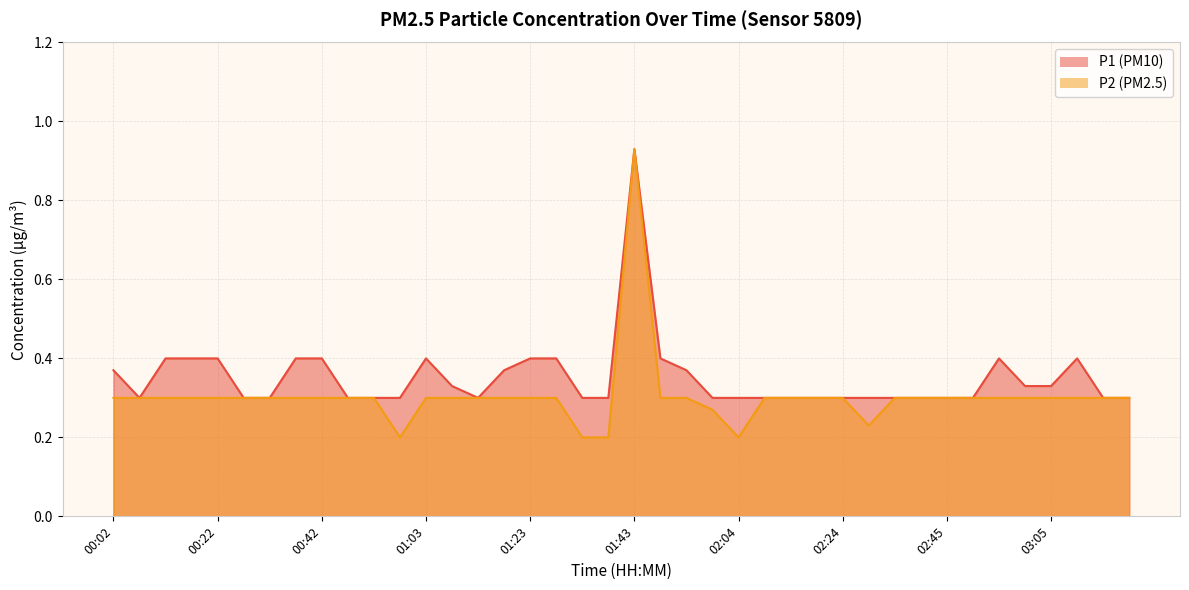

Count the number of data series in this chart.

2